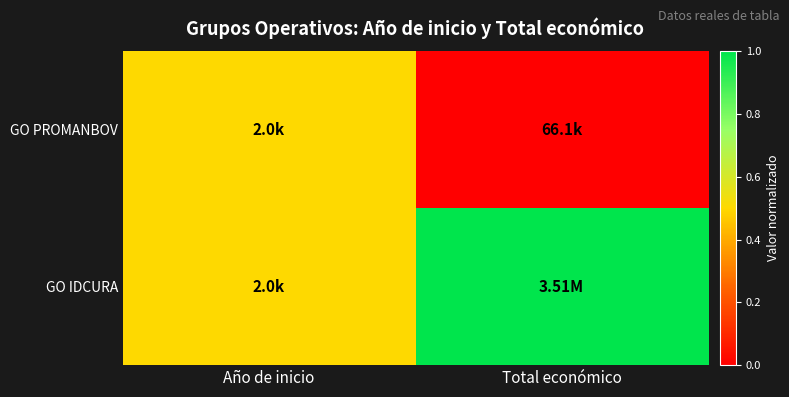

Which has a higher value, Total económico or Año de inicio?

Año de inicio